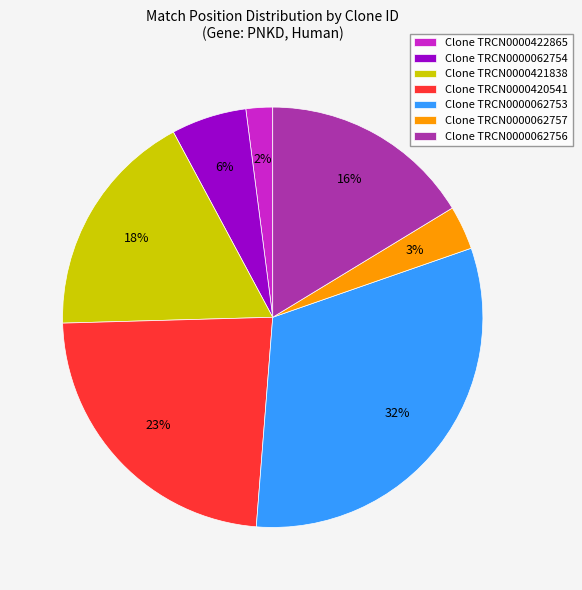

Is it true that Clone TRCN0000062753 is 32% of the pie?

True